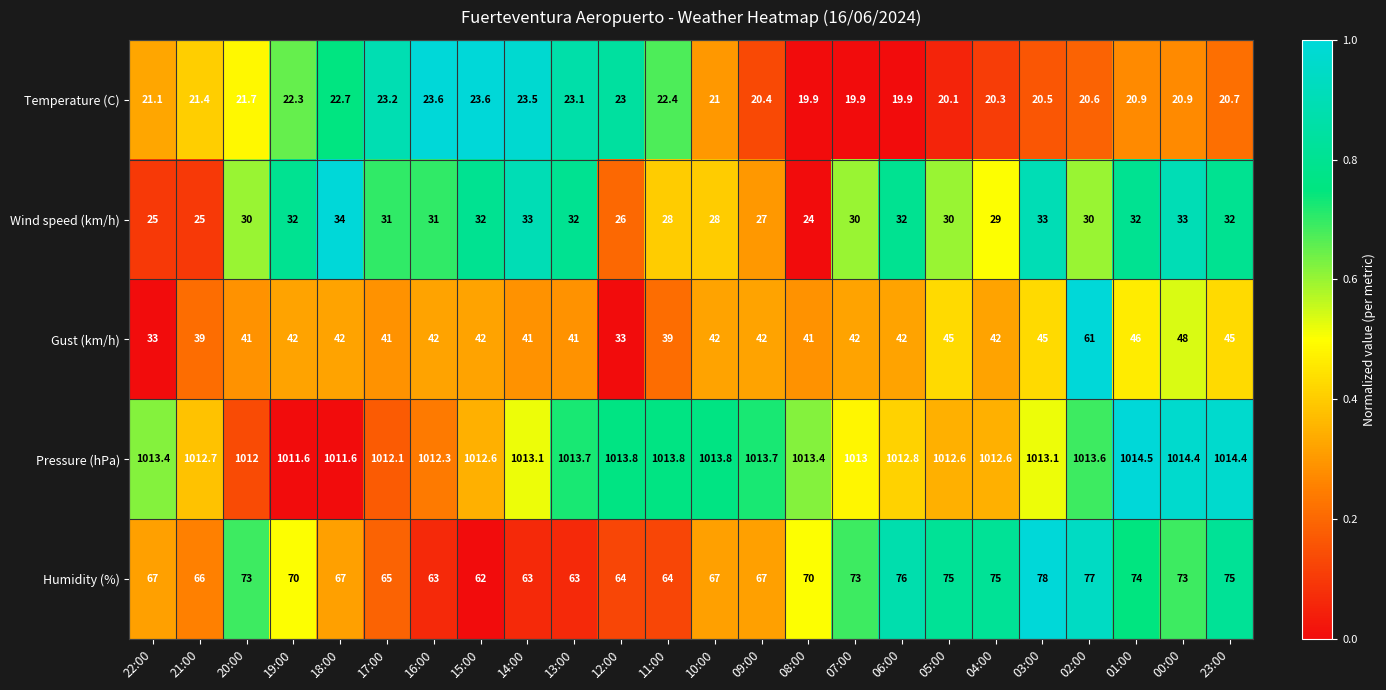

What is the difference between the highest and lowest values at 16:00?

988.7